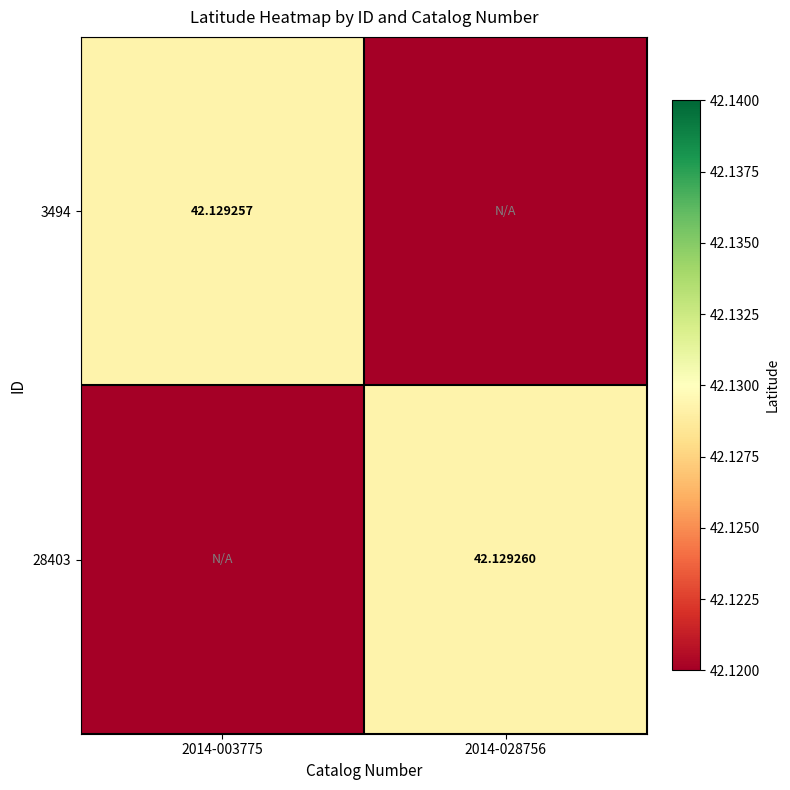

Is the value of 28403 at 2014-028756 greater than the value of 3494 at 2014-003775?

Yes